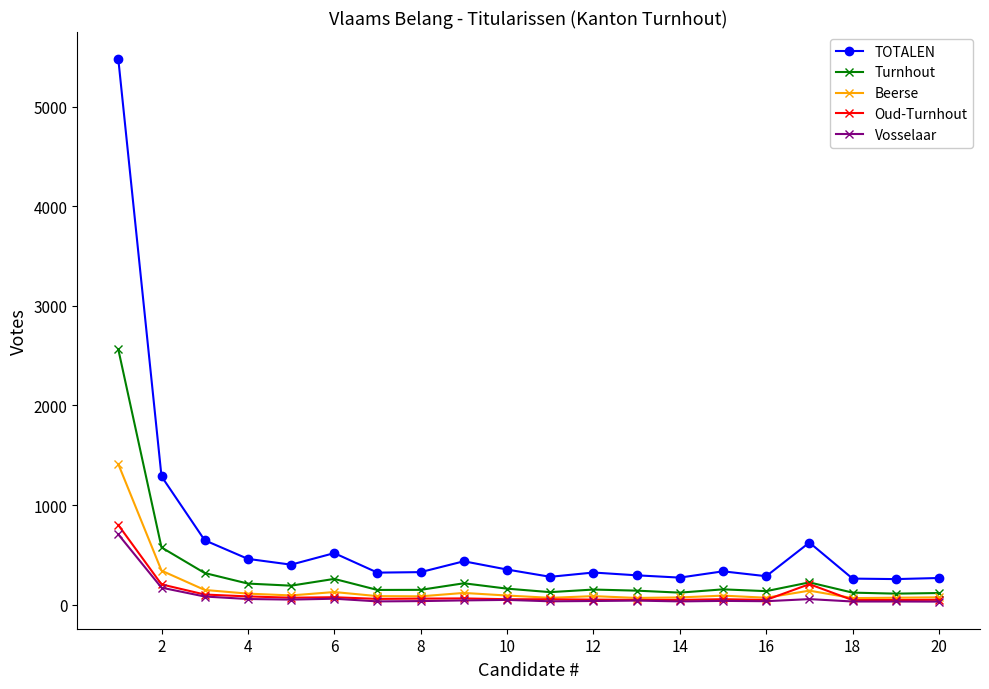

Which series has the widest spread of values?

TOTALEN